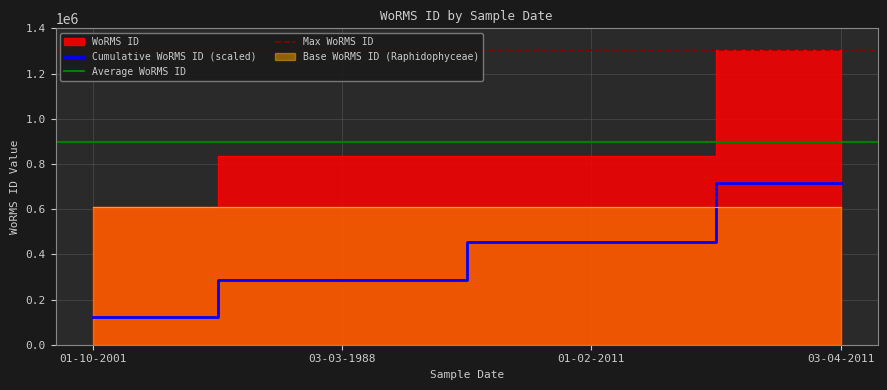

Does the chart have visible grid lines?

Yes